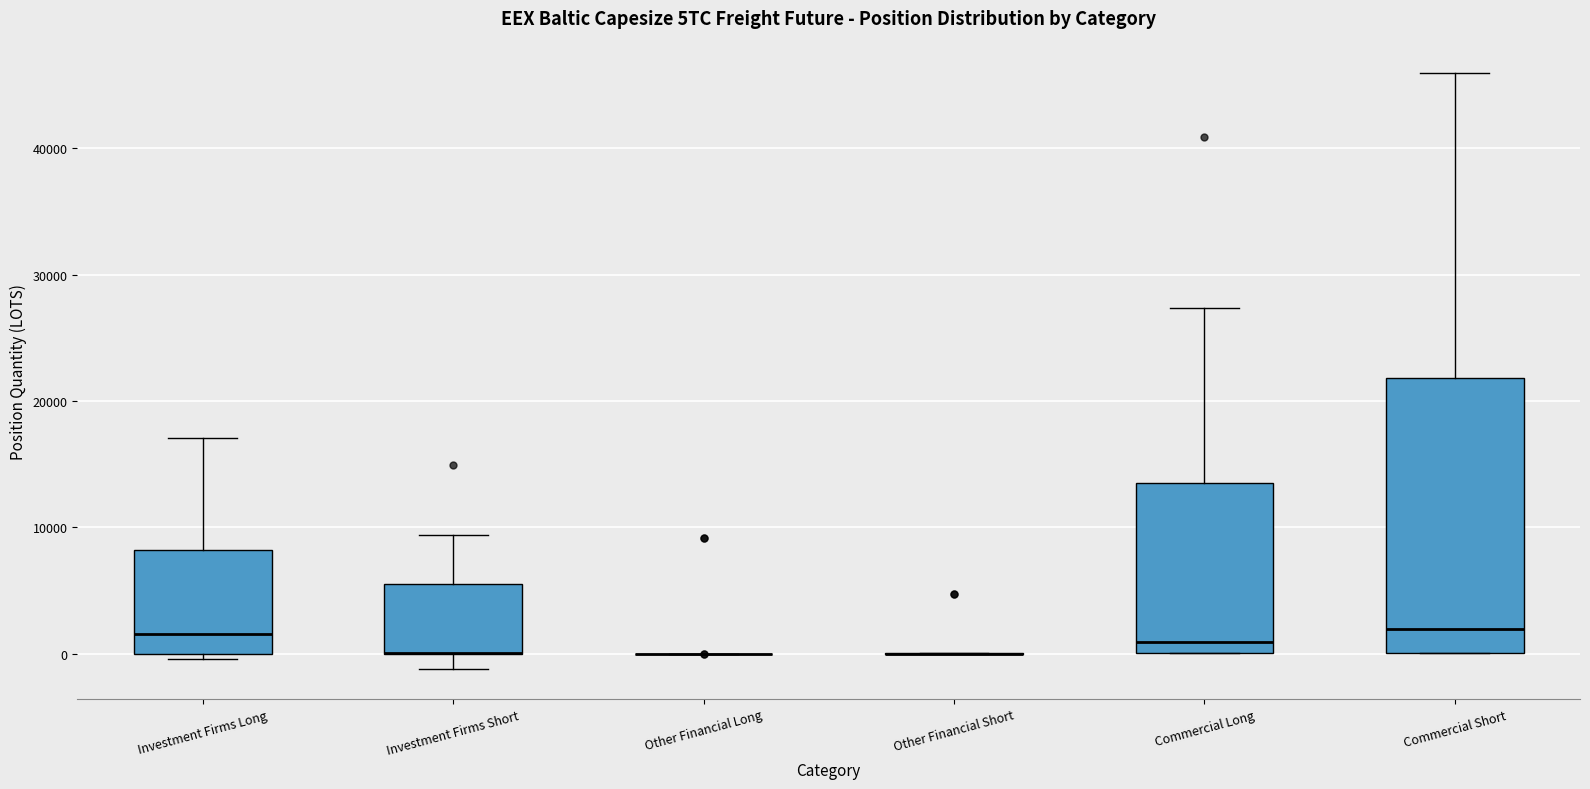

Reading left to right, transcribe this box plot: for each box, give where its median line is, the range the box spans, and where its two whiskers end, as read against the y-axis. The values are not printed on the chart, so give them approximately, as read against the axis.

Investment Firms Long: median 2000, box 0 to 8000, whiskers 0 (just below the box's lower edge) to 17000
Investment Firms Short: median 0 (drawn on the box's lower edge), box 0 to 6000, whiskers -1000 to 9000
Other Financial Long: box collapsed to a line at 0, whiskers 0 to 0
Other Financial Short: box collapsed to a line at 0, whiskers 0 to 0
Commercial Long: median 1000, box 0 to 14000, whiskers 0 to 27000
Commercial Short: median 2000, box 0 to 22000, whiskers 0 to 46000